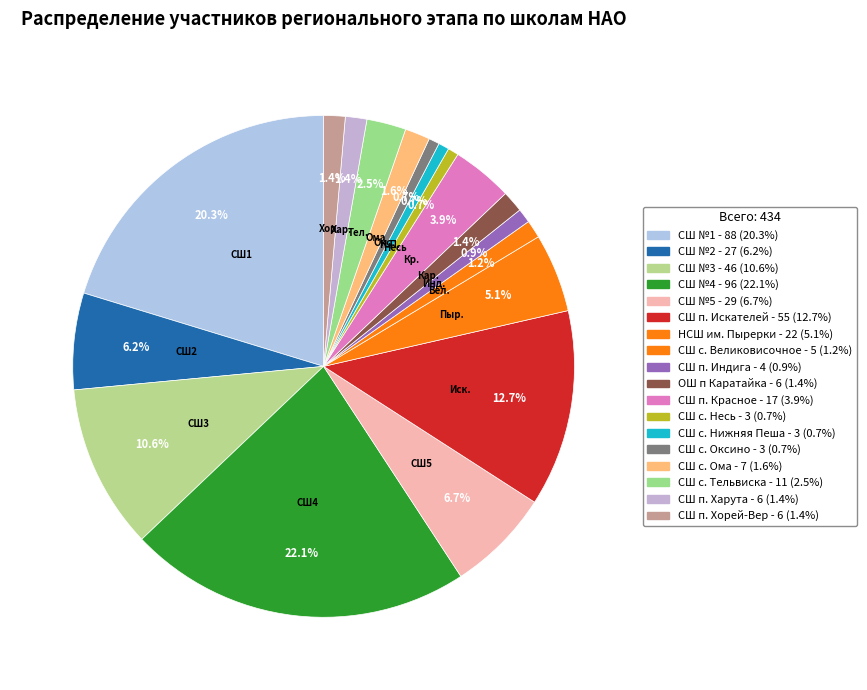

How many slices are in this pie chart?

18